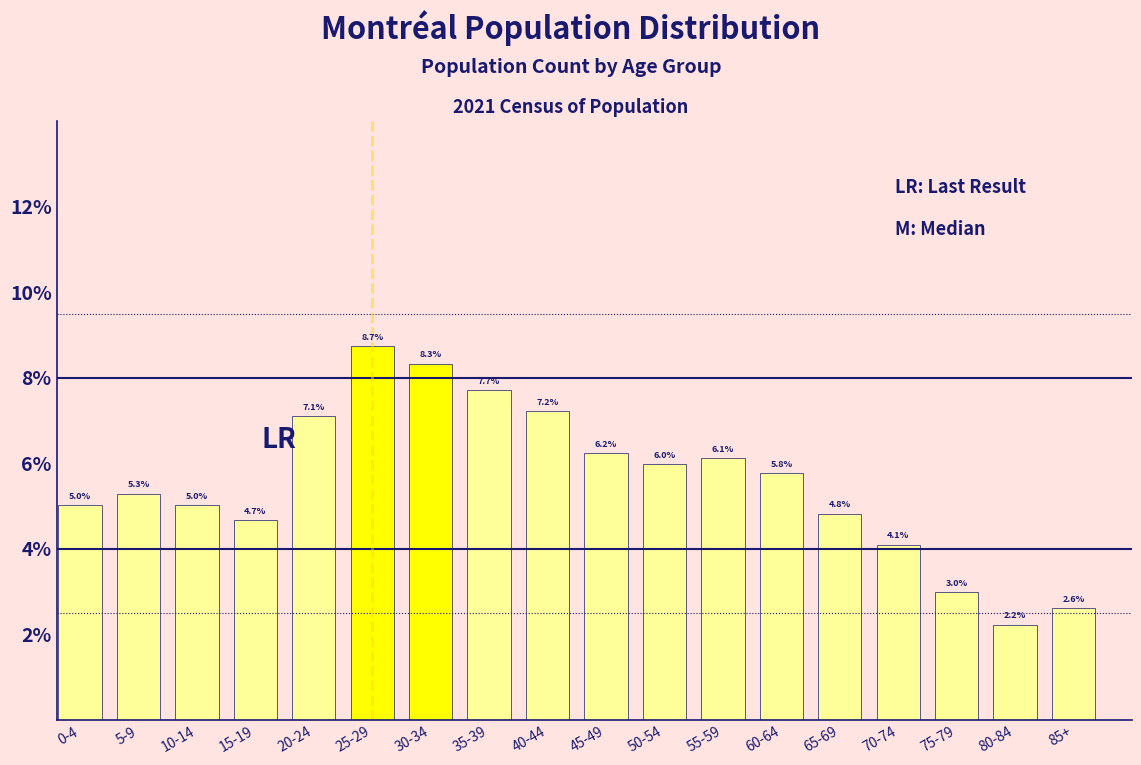

Reading left to right, what are all the values shown in this chart?

5.0	5.3	5.0	4.7	7.1	8.7	8.3	7.7	7.2	6.2	6.0	6.1	5.8	4.8	4.1	3.0	2.2	2.6